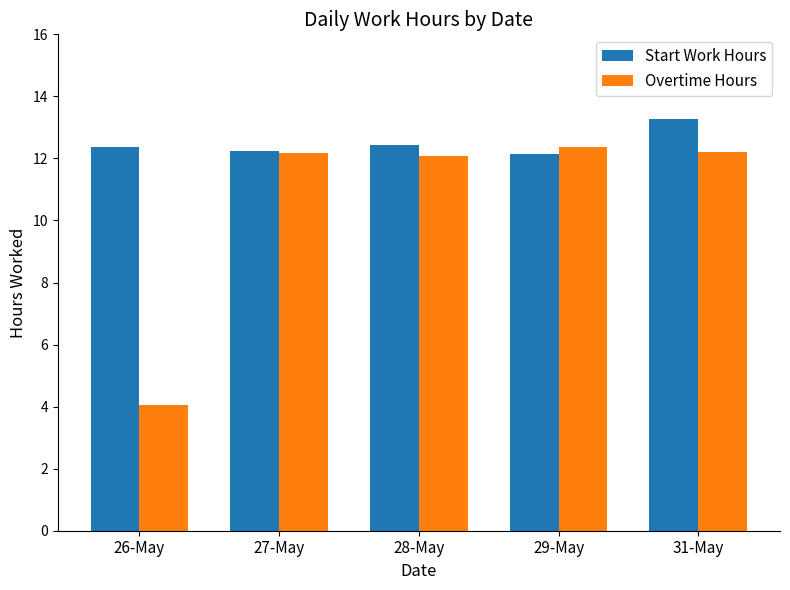

Count the Start Work Hours values in the range 12 to 13.

4